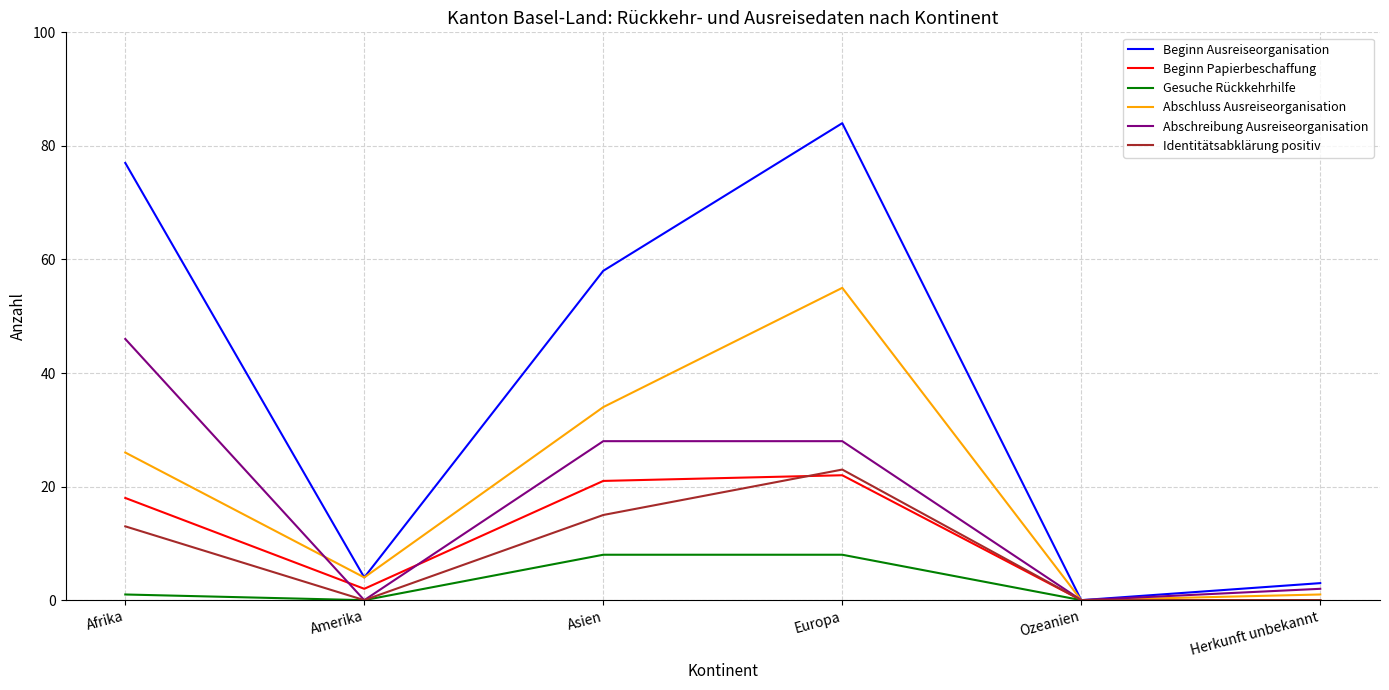

Does the chart display data point markers on the line(s)?

No